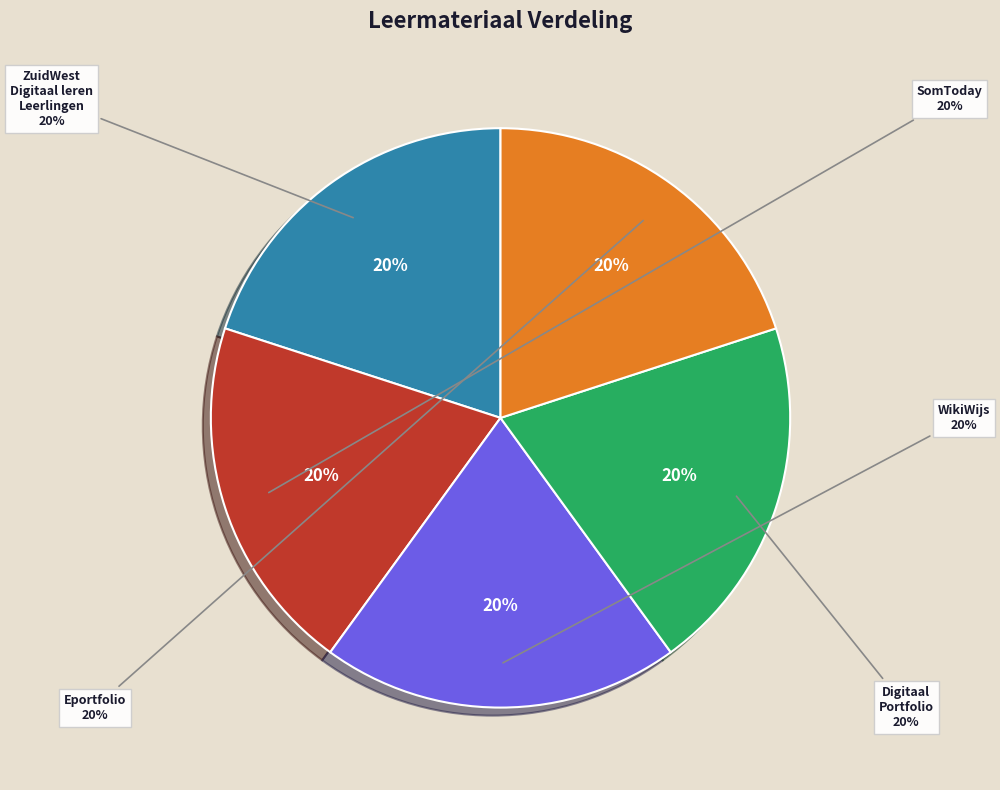

To the nearest percent, what is the average slice percentage?

20%